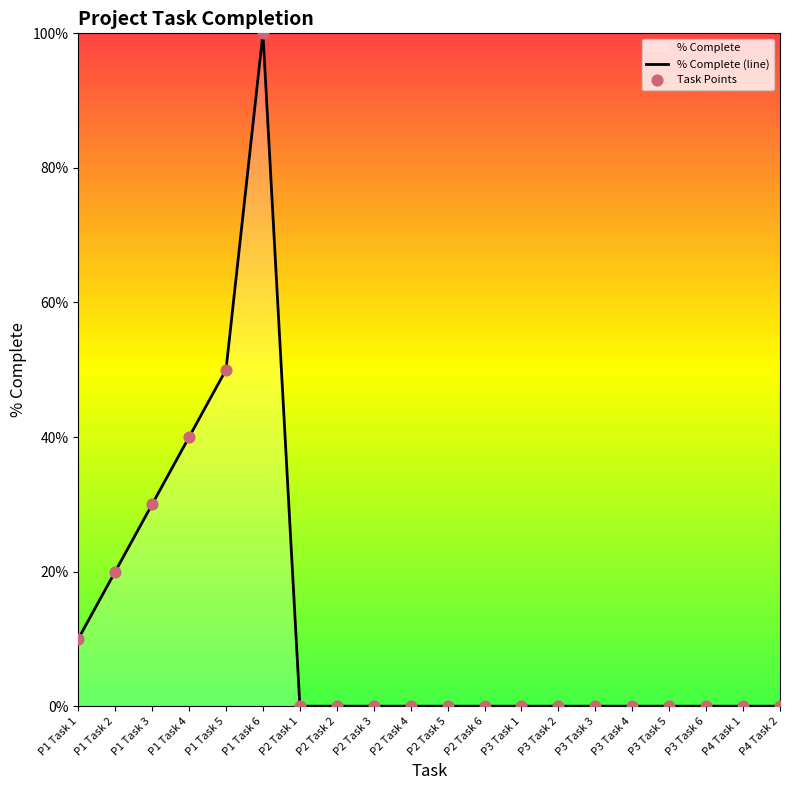

At which category is the sum across all series the highest?

P1 Task 6